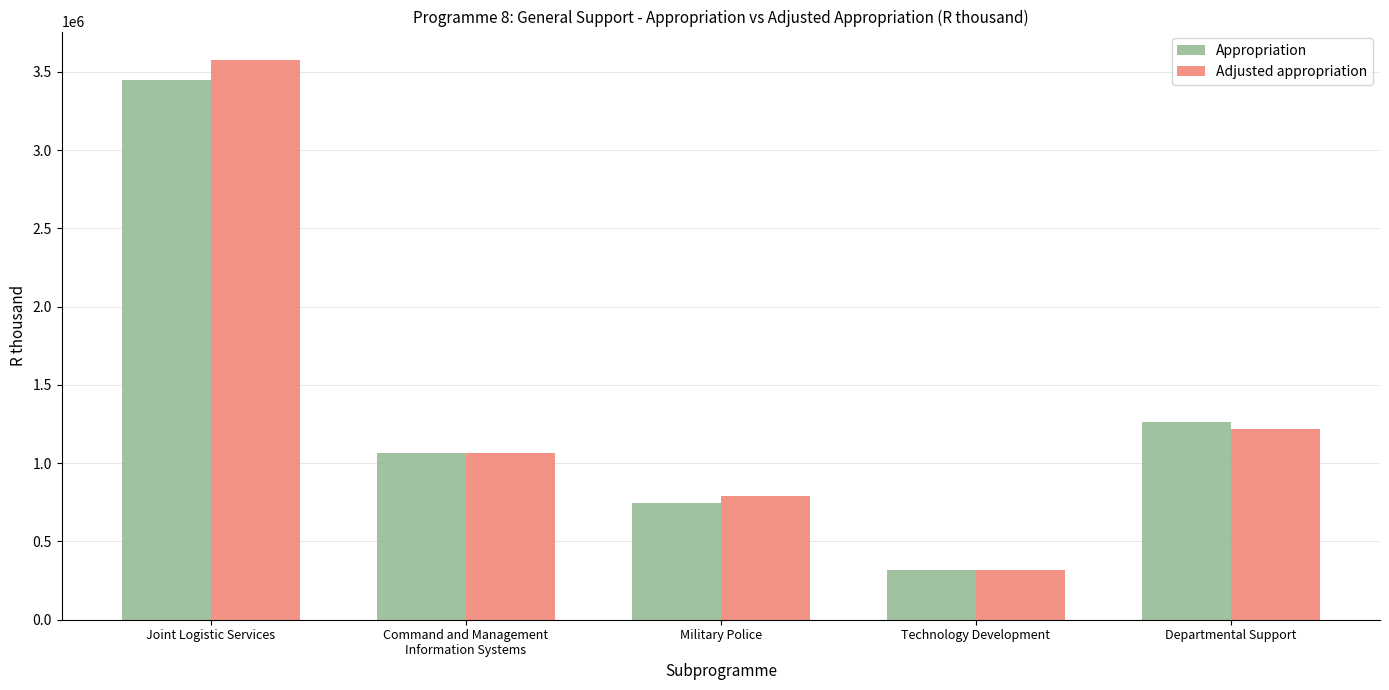

What is the label of the 1st bar from the right?

Departmental Support